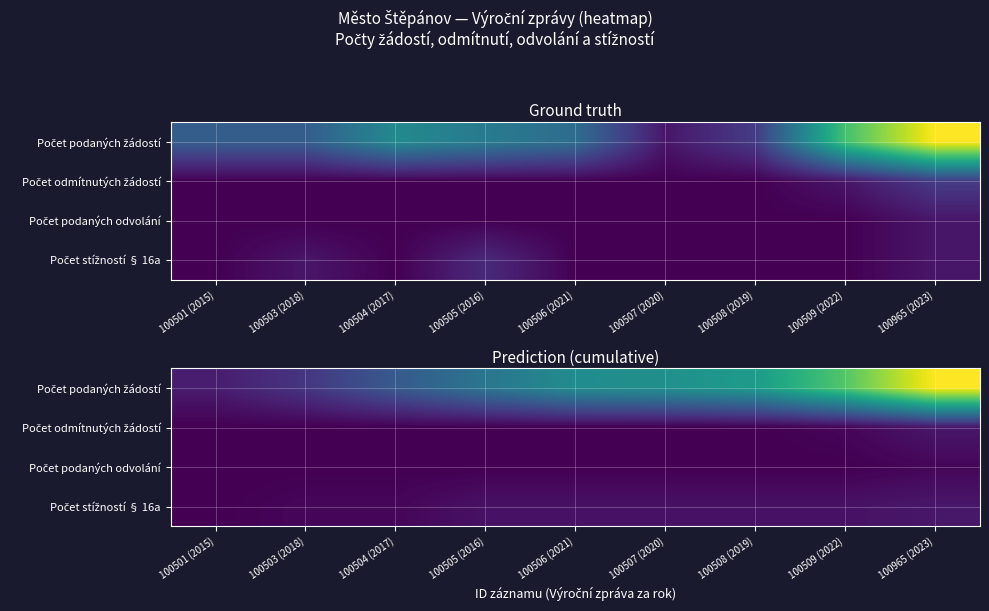

What is the difference between the maximum and minimum values in the Počet stížností § 16a series?

4